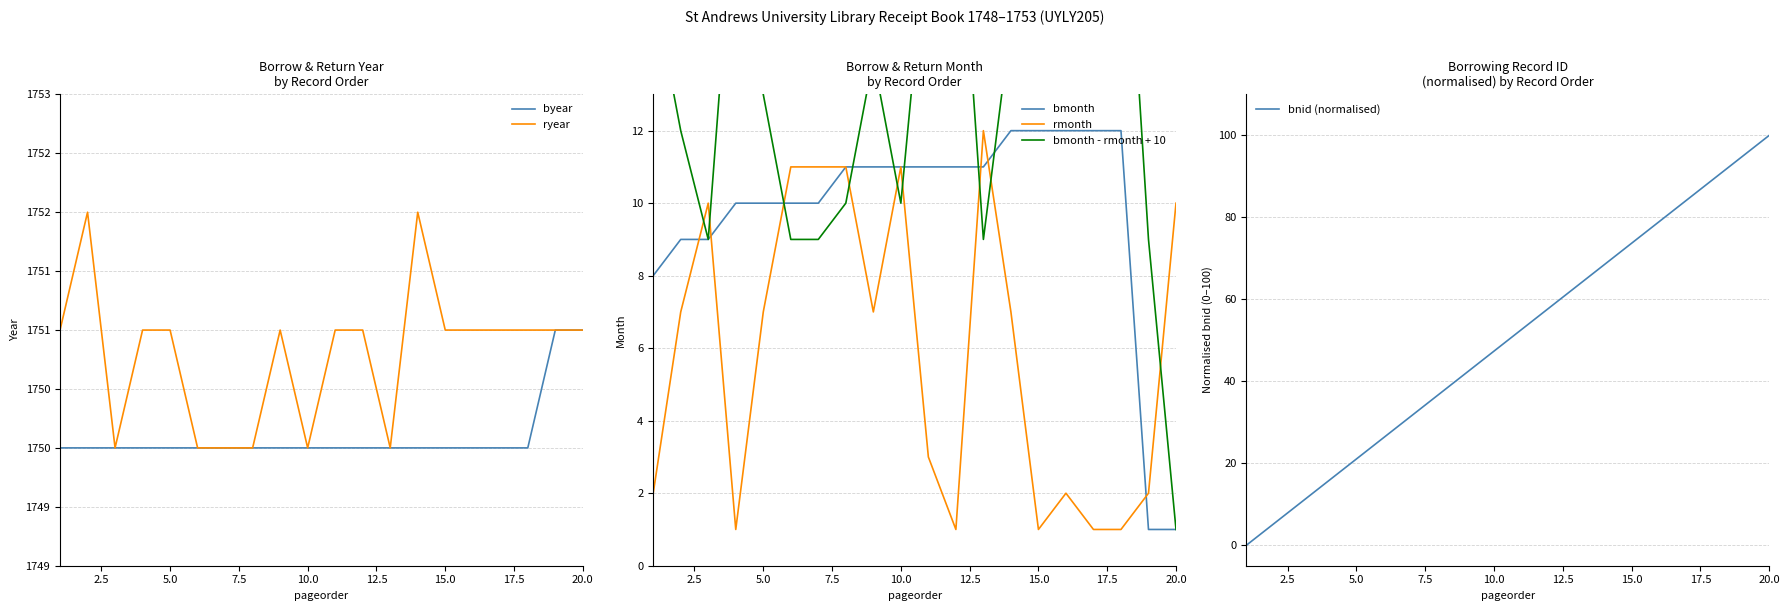

What position from the left is 13?

14